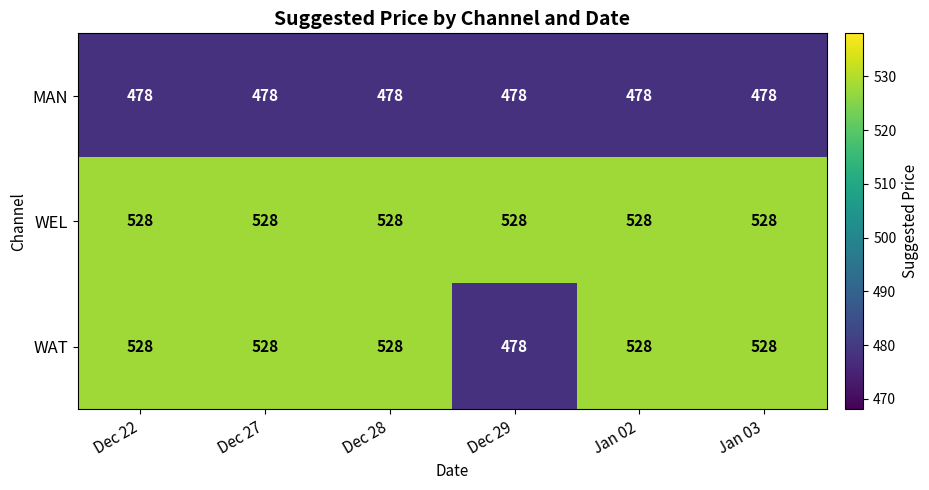

Which series has the largest range (max minus min)?

WAT